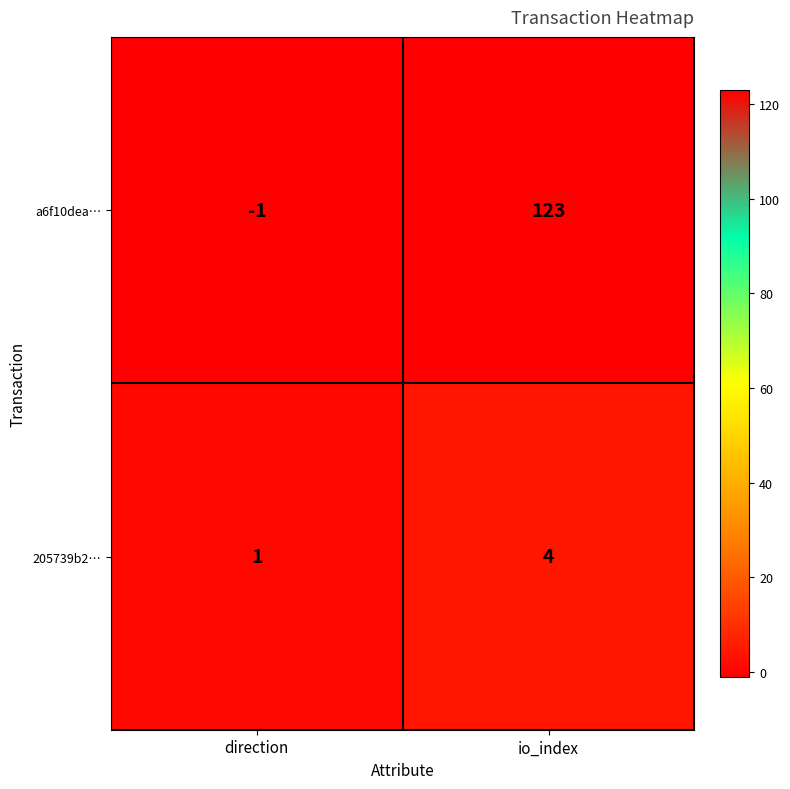

What is the difference between the maximum and minimum values in the a6f10dea… series?

124